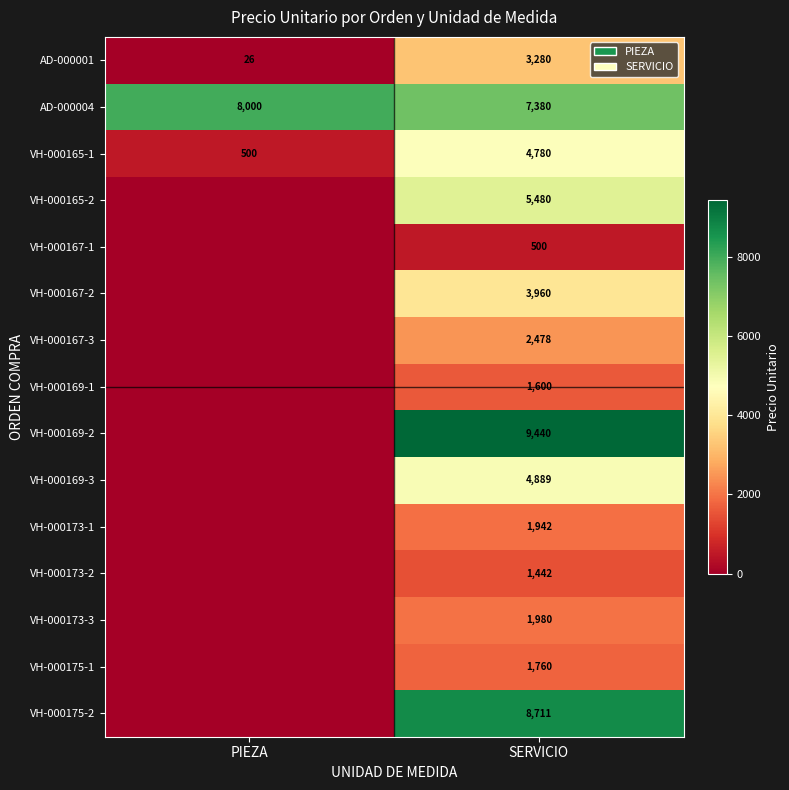

At SERVICIO, list the series in order from smallest to largest.

VH-000167-1, VH-000173-2, VH-000169-1, VH-000175-1, VH-000173-1, VH-000173-3, VH-000167-3, AD-000001, VH-000167-2, VH-000165-1, VH-000169-3, VH-000165-2, AD-000004, VH-000175-2, VH-000169-2